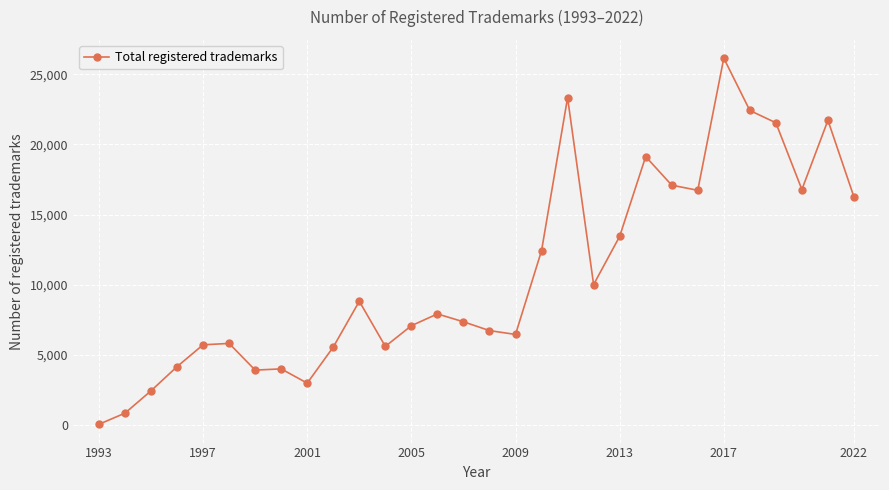

What is the average value?

10742